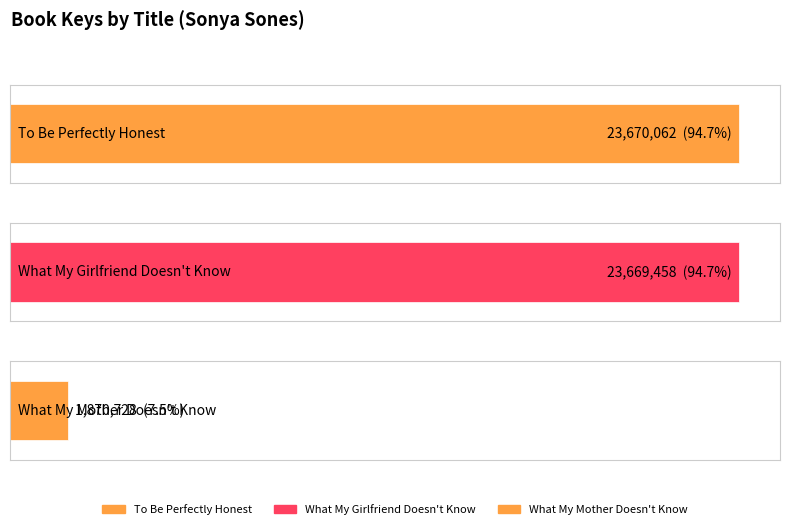

The chart shows a value of 23669458 at What My Girlfriend Doesn't Know. True or false?

True